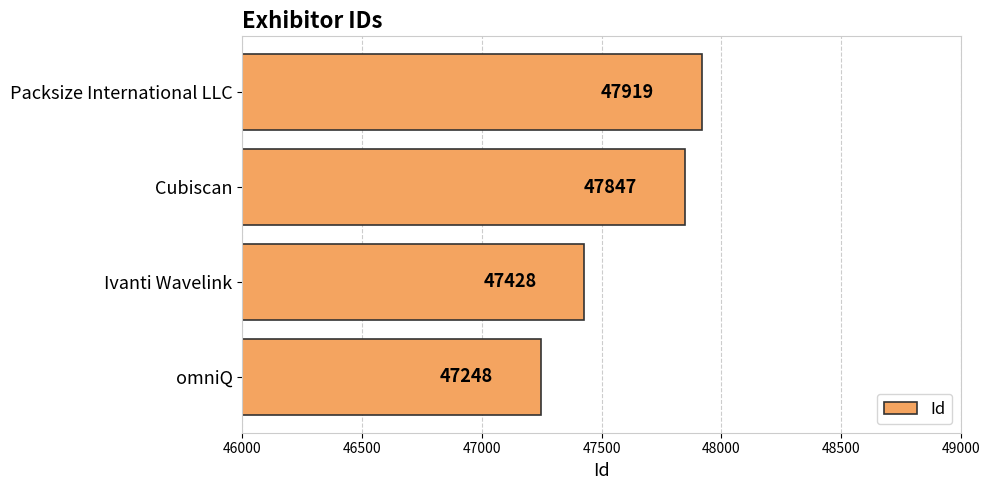

The value at Cubiscan is 47847. True or false?

True